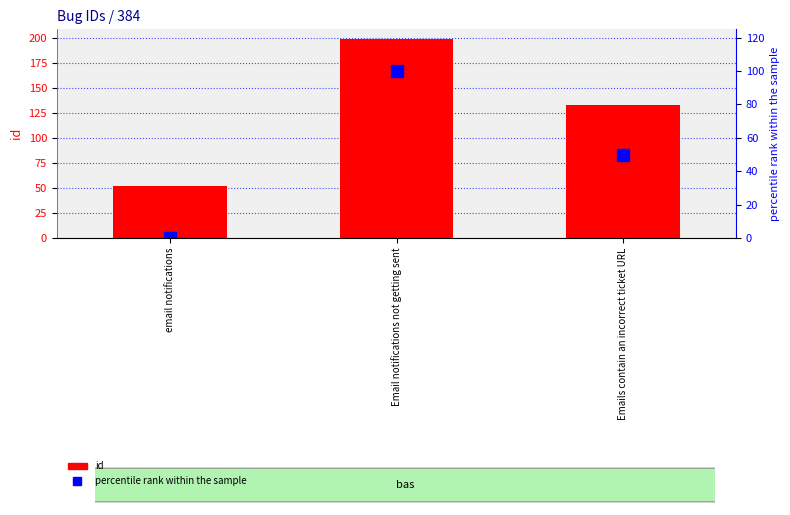

True or false: id has a value of 207 at Emails contain an incorrect ticket URL.

False